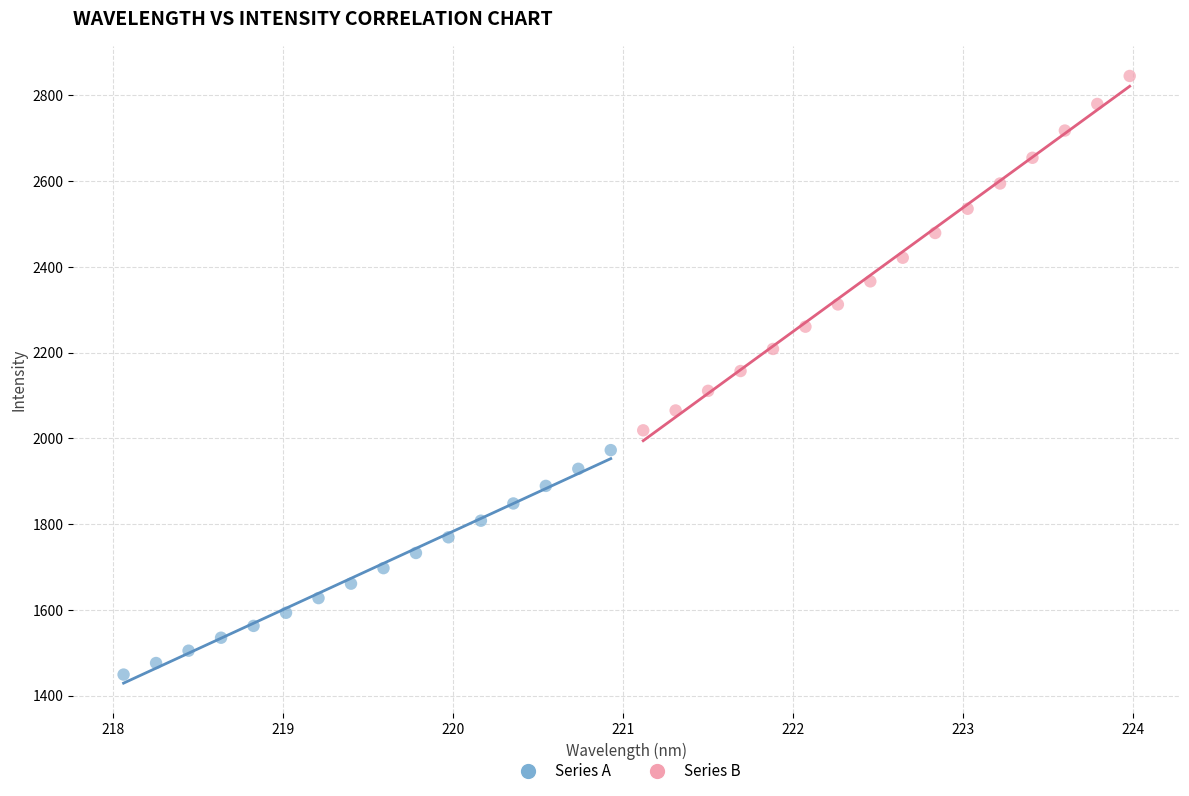

What are all the series names shown in the legend?

Series A, Series B